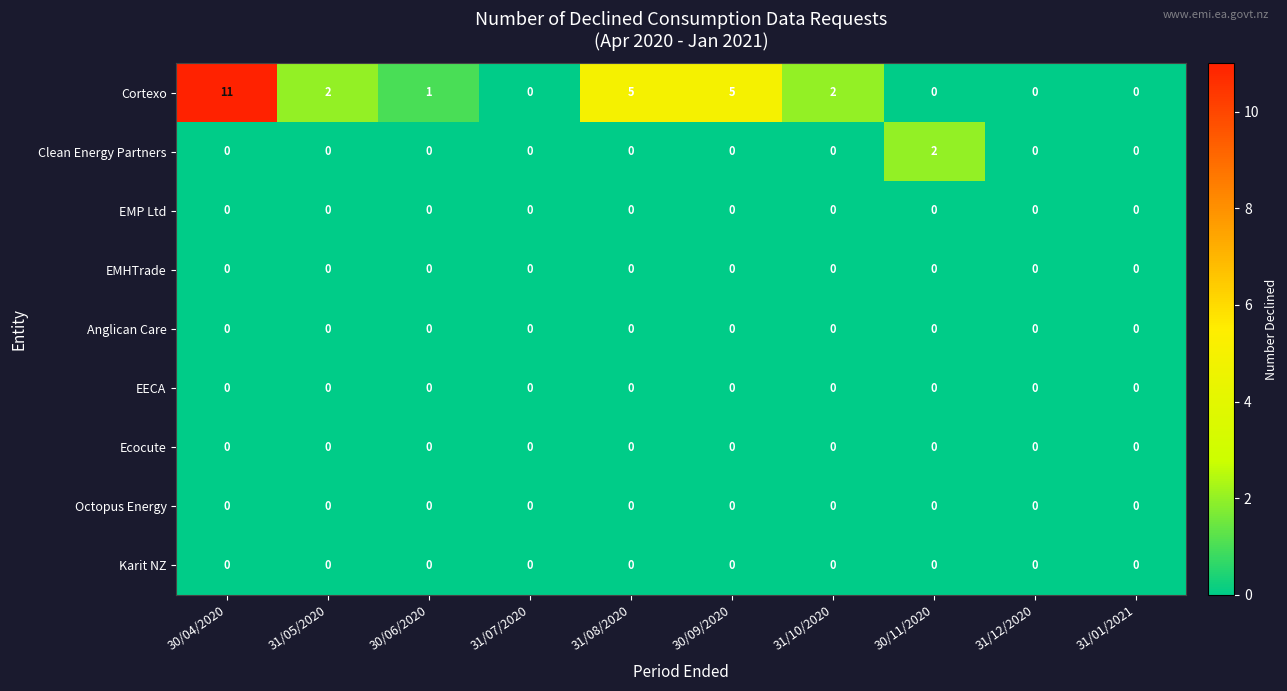

What is the spread (max minus min) of values at 30/09/2020?

5